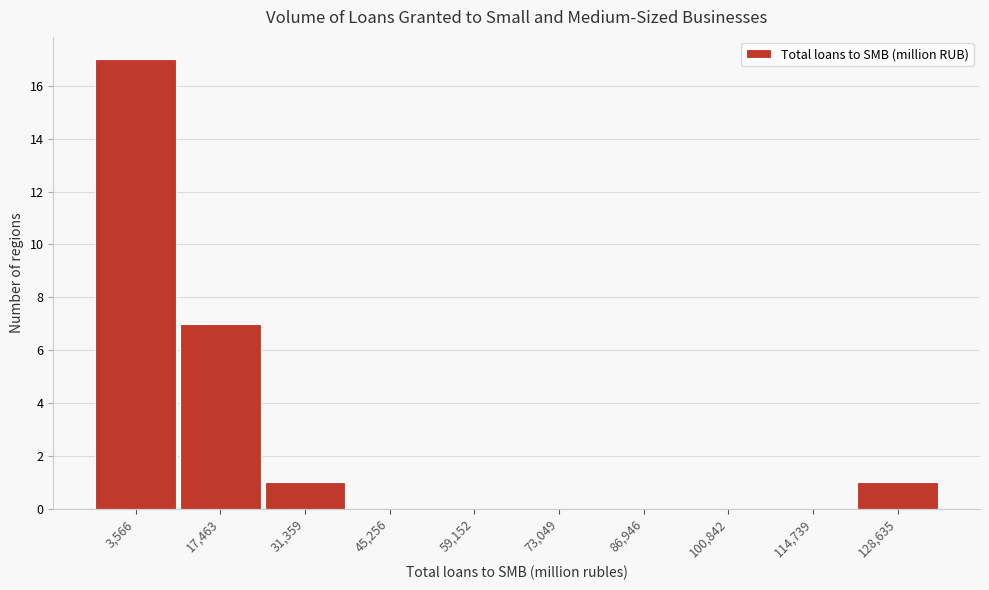

Reading left to right, what are all the values shown in this chart?

3,566=17	17,463=7	31,359=1	45,256=0	59,152=0	73,049=0	86,946=0	100,842=0	114,739=0	128,635=1